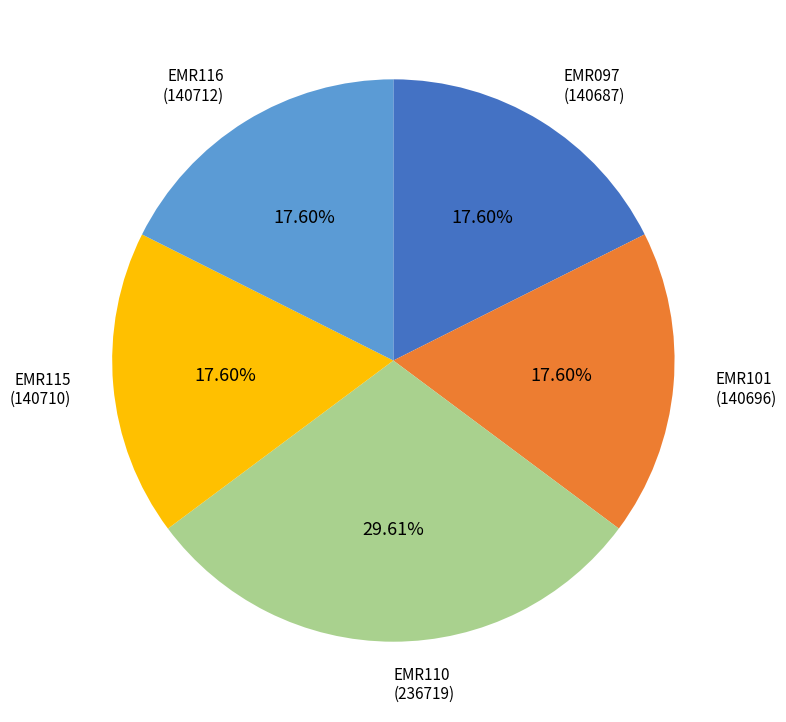

How many segments does this pie chart have?

5